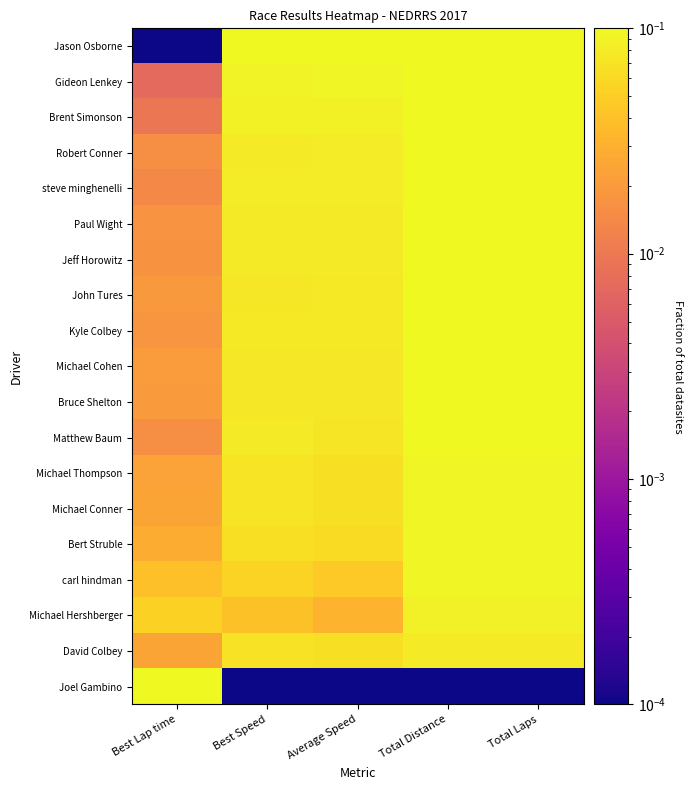

At which category is the sum across all series the highest?

Total Distance